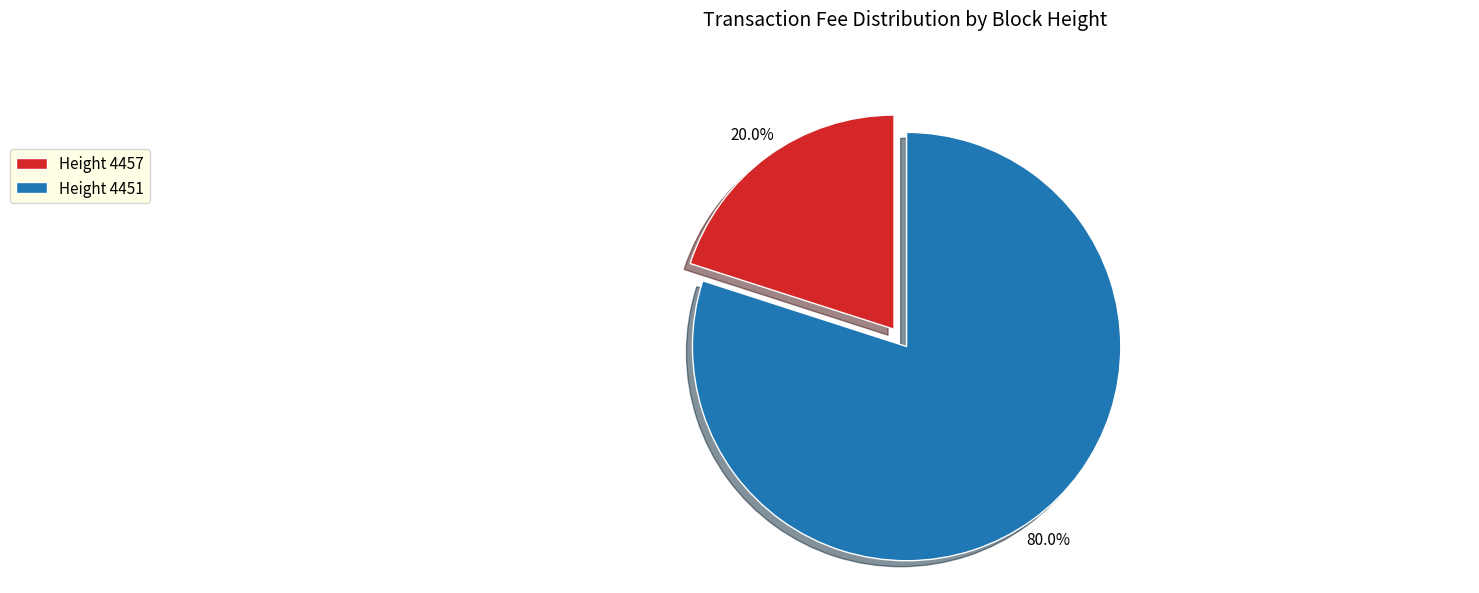

What is the largest slice in the pie chart?

Height 4451